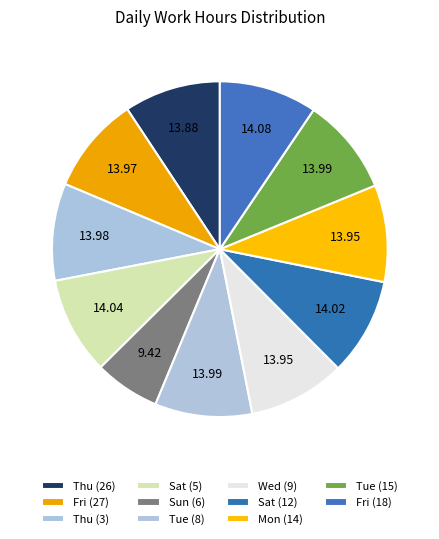

What is the largest slice in the pie chart?

Fri (18)